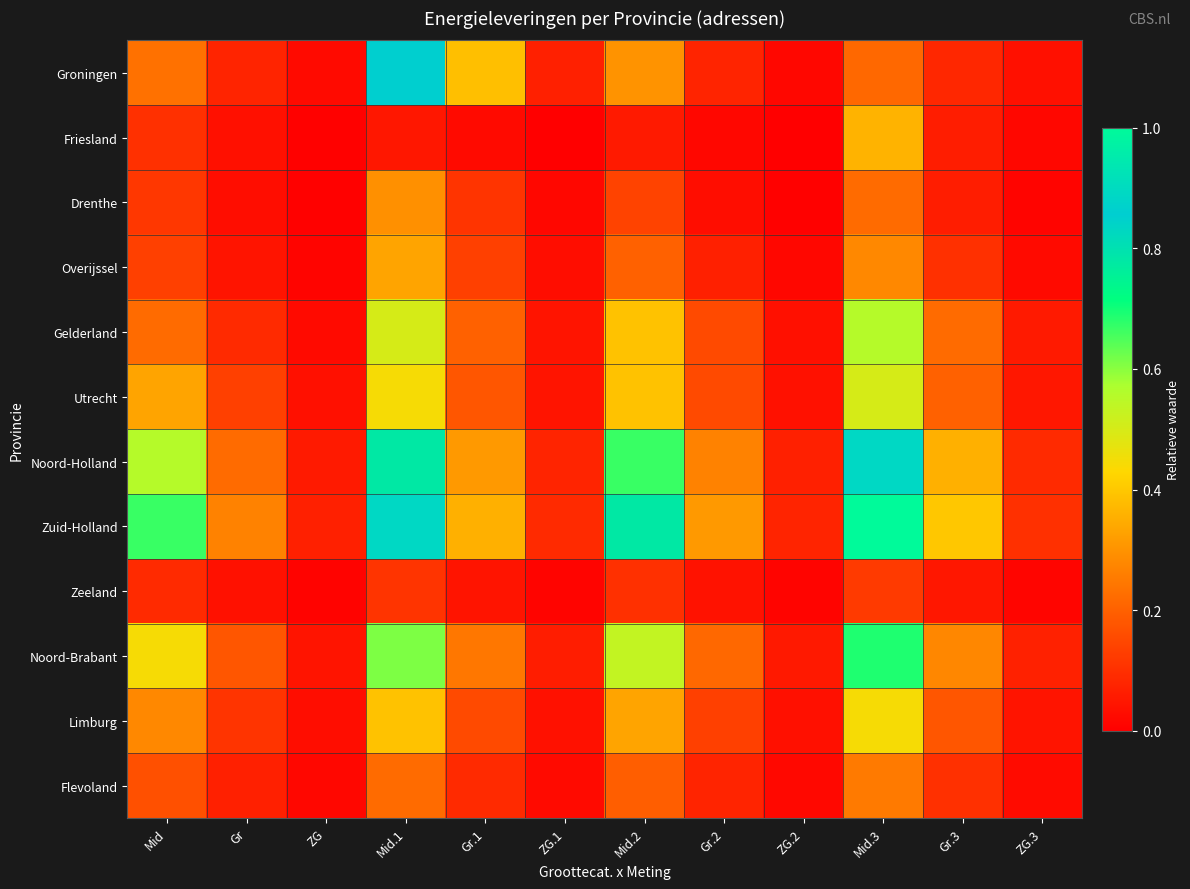

Reading left to right, list all the values displayed in this chart.

Groningen: Mid=0.2	Gr=0.1	ZG=0.0	Mid.1=0.9	Gr.1=0.4	ZG.1=0.1	Mid.2=0.3	Gr.2=0.1	ZG.2=0.0	Mid.3=0.2	Gr.3=0.1	ZG.3=0.0
Friesland: Mid=0.1	Gr=0.0	ZG=0.0	Mid.1=0.1	Gr.1=0.0	ZG.1=0.0	Mid.2=0.1	Gr.2=0.0	ZG.2=0.0	Mid.3=0.4	Gr.3=0.1	ZG.3=0.0
Drenthe: Mid=0.1	Gr=0.0	ZG=0.0	Mid.1=0.3	Gr.1=0.1	ZG.1=0.0	Mid.2=0.1	Gr.2=0.0	ZG.2=0.0	Mid.3=0.2	Gr.3=0.1	ZG.3=0.0
Overijssel: Mid=0.1	Gr=0.0	ZG=0.0	Mid.1=0.3	Gr.1=0.1	ZG.1=0.0	Mid.2=0.2	Gr.2=0.1	ZG.2=0.0	Mid.3=0.3	Gr.3=0.1	ZG.3=0.0
Gelderland: Mid=0.2	Gr=0.1	ZG=0.0	Mid.1=0.5	Gr.1=0.2	ZG.1=0.0	Mid.2=0.4	Gr.2=0.2	ZG.2=0.0	Mid.3=0.6	Gr.3=0.2	ZG.3=0.1
Utrecht: Mid=0.3	Gr=0.1	ZG=0.0	Mid.1=0.4	Gr.1=0.2	ZG.1=0.0	Mid.2=0.4	Gr.2=0.2	ZG.2=0.0	Mid.3=0.5	Gr.3=0.2	ZG.3=0.1
Noord-Holland: Mid=0.6	Gr=0.2	ZG=0.1	Mid.1=0.8	Gr.1=0.3	ZG.1=0.1	Mid.2=0.7	Gr.2=0.3	ZG.2=0.1	Mid.3=0.9	Gr.3=0.4	ZG.3=0.1
Zuid-Holland: Mid=0.7	Gr=0.3	ZG=0.1	Mid.1=0.9	Gr.1=0.4	ZG.1=0.1	Mid.2=0.8	Gr.2=0.3	ZG.2=0.1	Mid.3=1.0	Gr.3=0.4	ZG.3=0.1
Zeeland: Mid=0.1	Gr=0.0	ZG=0.0	Mid.1=0.1	Gr.1=0.0	ZG.1=0.0	Mid.2=0.1	Gr.2=0.0	ZG.2=0.0	Mid.3=0.1	Gr.3=0.0	ZG.3=0.0
Noord-Brabant: Mid=0.4	Gr=0.2	ZG=0.0	Mid.1=0.6	Gr.1=0.2	ZG.1=0.1	Mid.2=0.5	Gr.2=0.2	ZG.2=0.1	Mid.3=0.7	Gr.3=0.3	ZG.3=0.1
Limburg: Mid=0.3	Gr=0.1	ZG=0.0	Mid.1=0.4	Gr.1=0.2	ZG.1=0.0	Mid.2=0.3	Gr.2=0.1	ZG.2=0.0	Mid.3=0.4	Gr.3=0.2	ZG.3=0.0
Flevoland: Mid=0.2	Gr=0.1	ZG=0.0	Mid.1=0.2	Gr.1=0.1	ZG.1=0.0	Mid.2=0.2	Gr.2=0.1	ZG.2=0.0	Mid.3=0.2	Gr.3=0.1	ZG.3=0.0